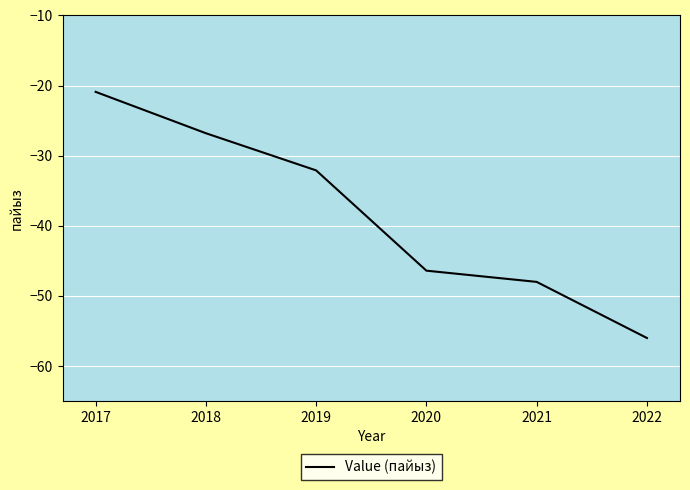

What is the maximum value shown in the chart?

-20.9